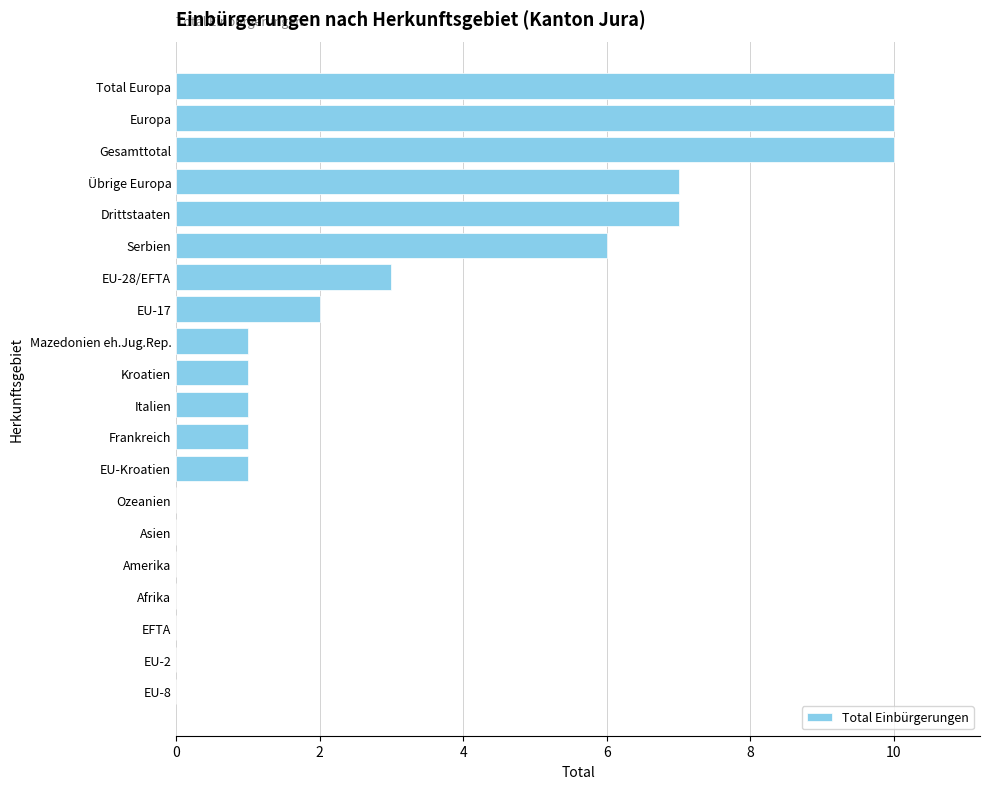

The chart shows a value of 6 at Serbien. True or false?

True